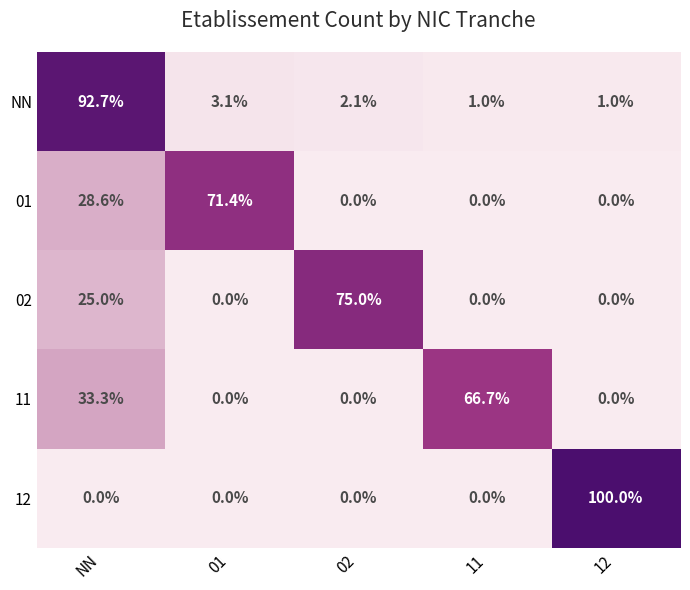

Reading left to right, extract all data points from this chart.

NN: 92.7	3.1	2.1	1.0	1.0
01: 28.6	71.4	0.0	0.0	0.0
02: 25.0	0.0	75.0	0.0	0.0
11: 33.3	0.0	0.0	66.7	0.0
12: 0.0	0.0	0.0	0.0	100.0